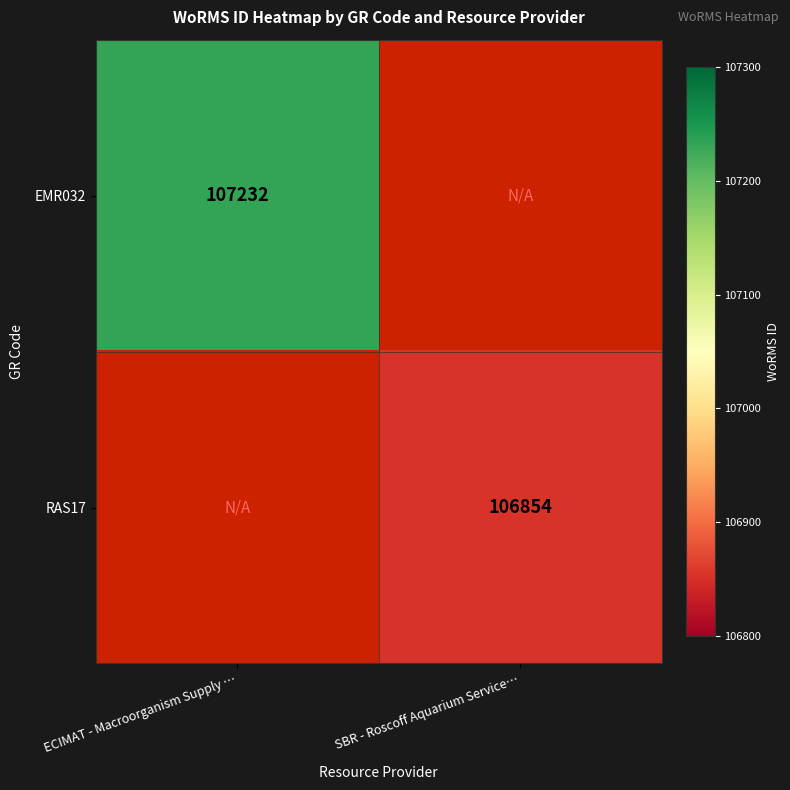

How many distinct data groups are displayed?

2